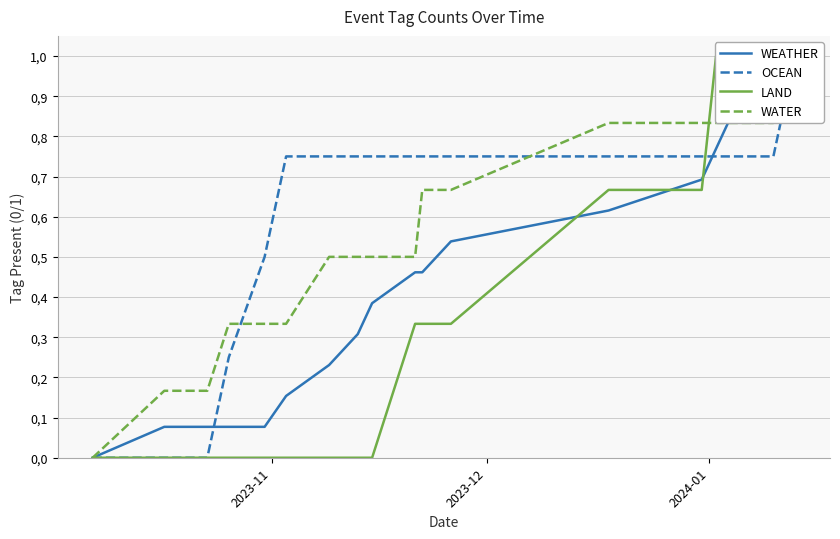

What is the difference between the maximum and second lowest values in the LAND series?

1.0